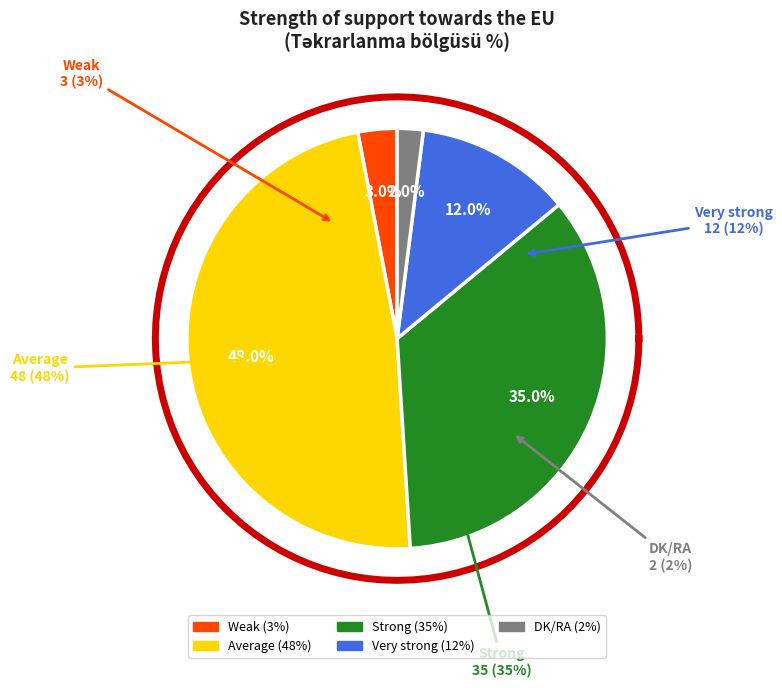

To the nearest percent, what portion does Weak represent?

3%